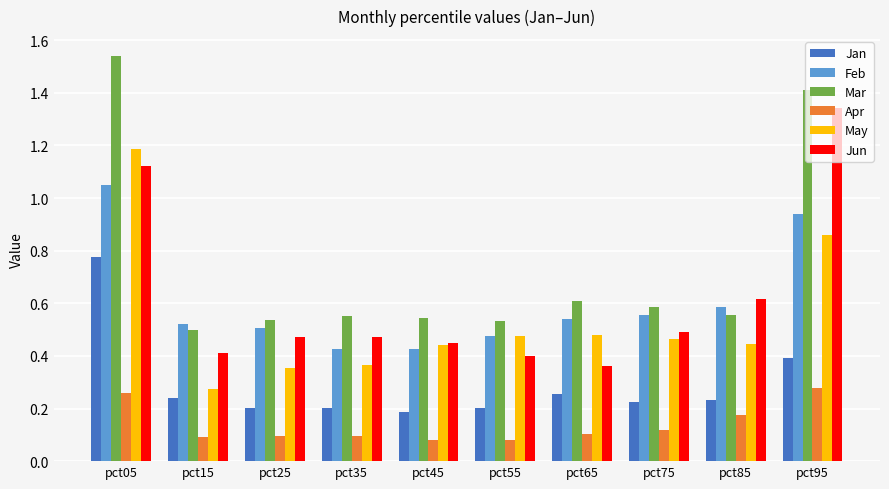

Count the Apr values in the range 0 to 1.

10